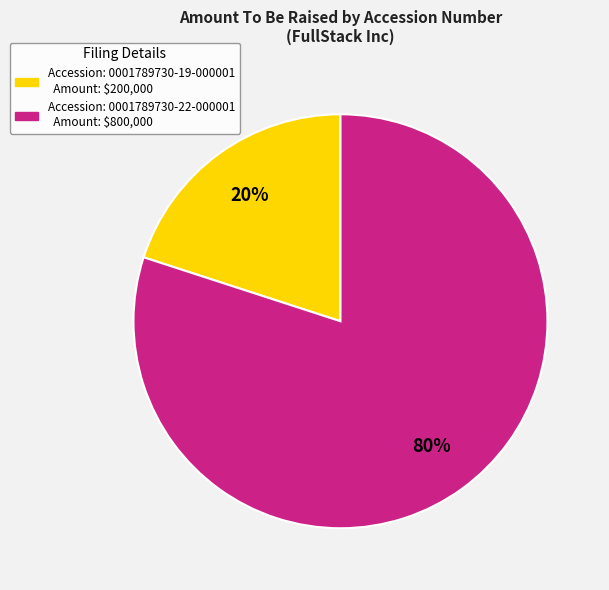

To the nearest percent, what is the average slice percentage?

50%